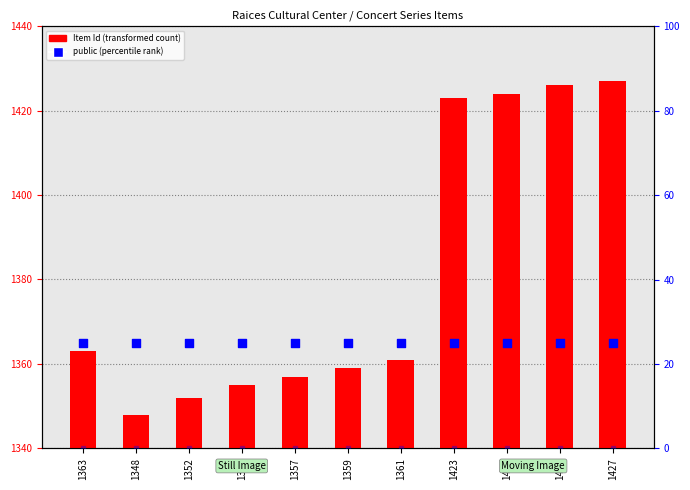

Which series has the widest spread of Y values?

Item Id